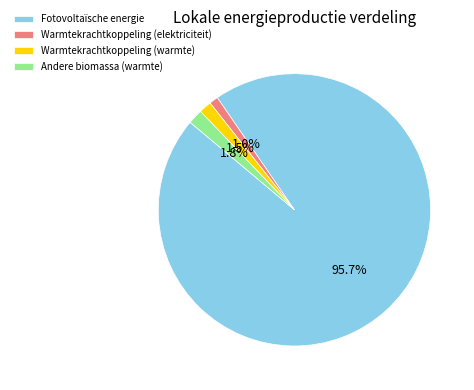

Does any single category account for the majority?

Yes